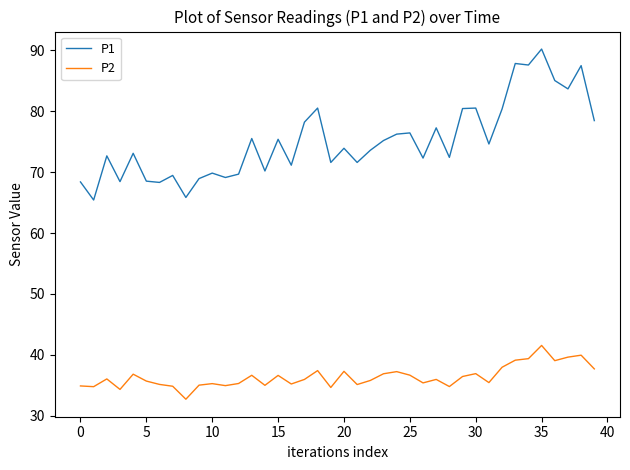

What is the sum of all P1 values?

3005.9